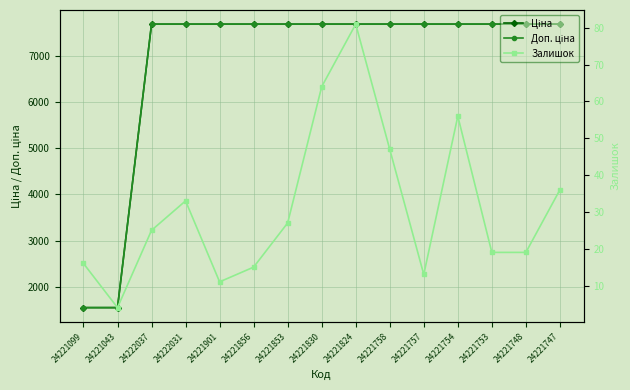

Between 24221757 and 24221853, which is larger?

24221757